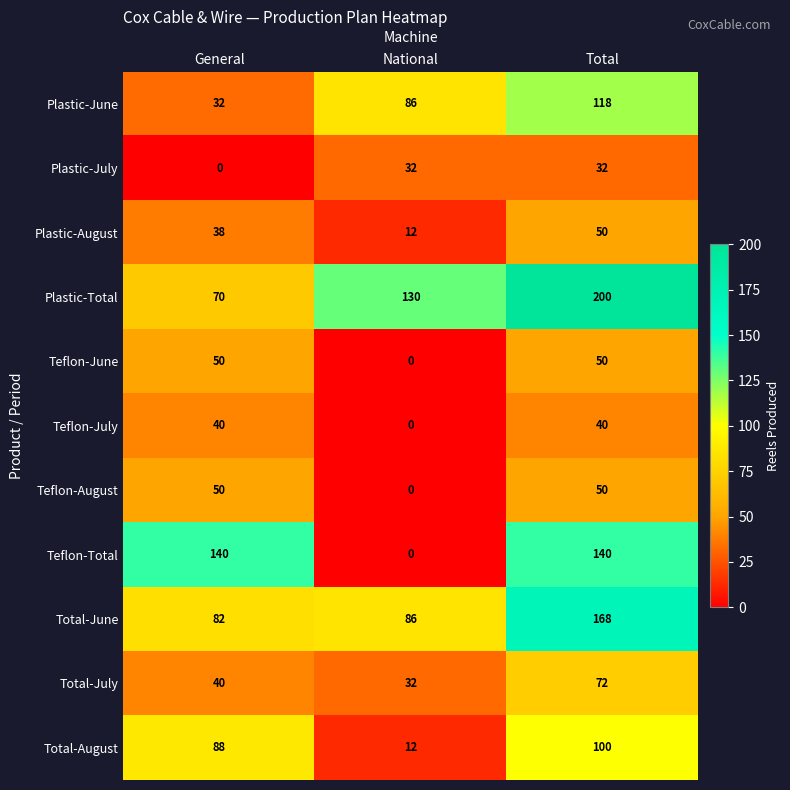

Which series changed the most between General and Total?

Plastic-Total